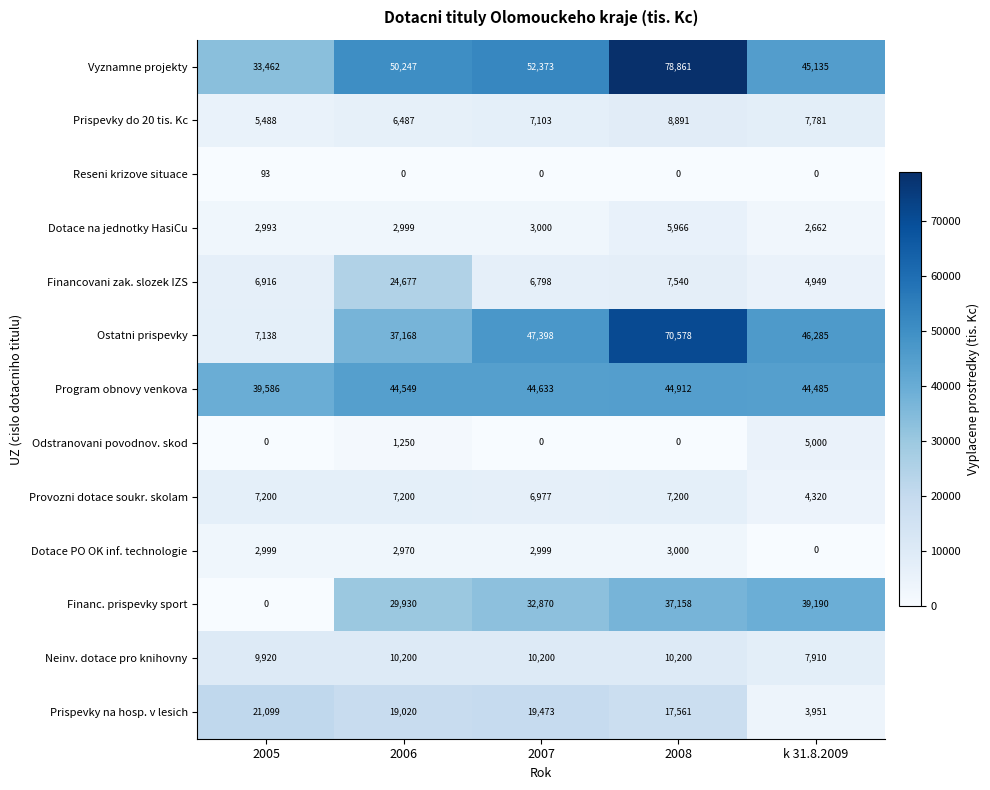

Which series has the largest total across all categories?

Vyznamne projekty